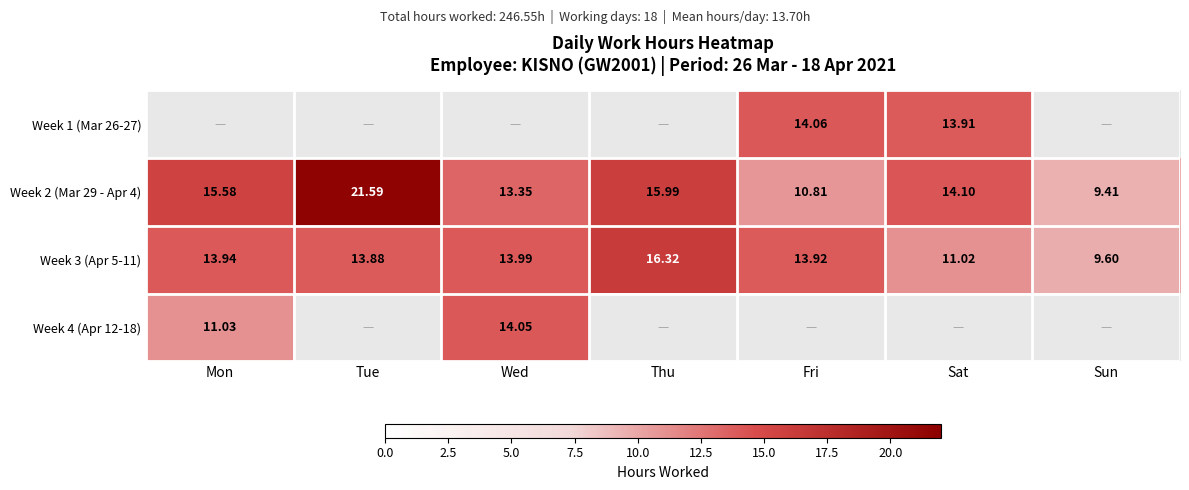

Between Sat and Wed, which is larger?

Wed